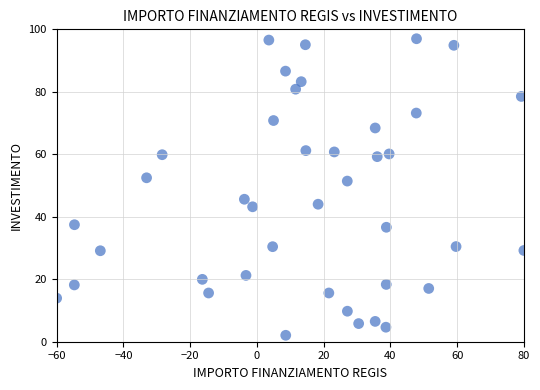

What is the range of Y values (max minus min)?

94.9